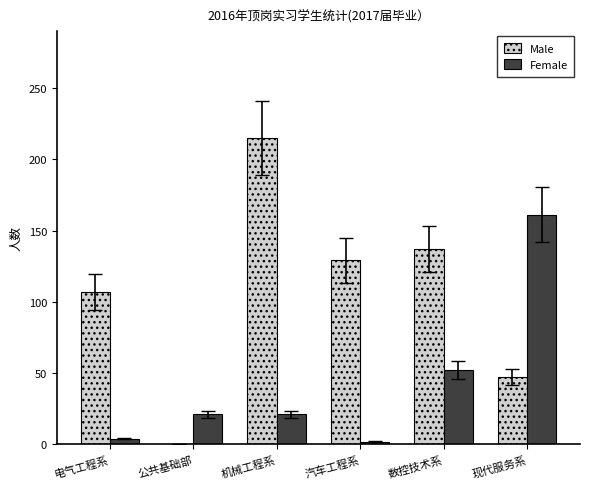

The Male series shows 69 at 现代服务系. True or false?

False